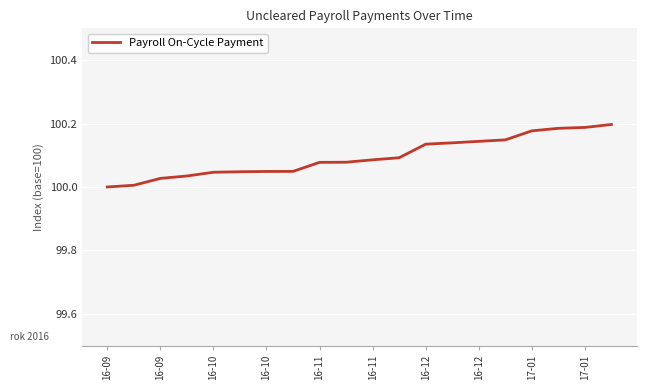

What is the average value?

100.1